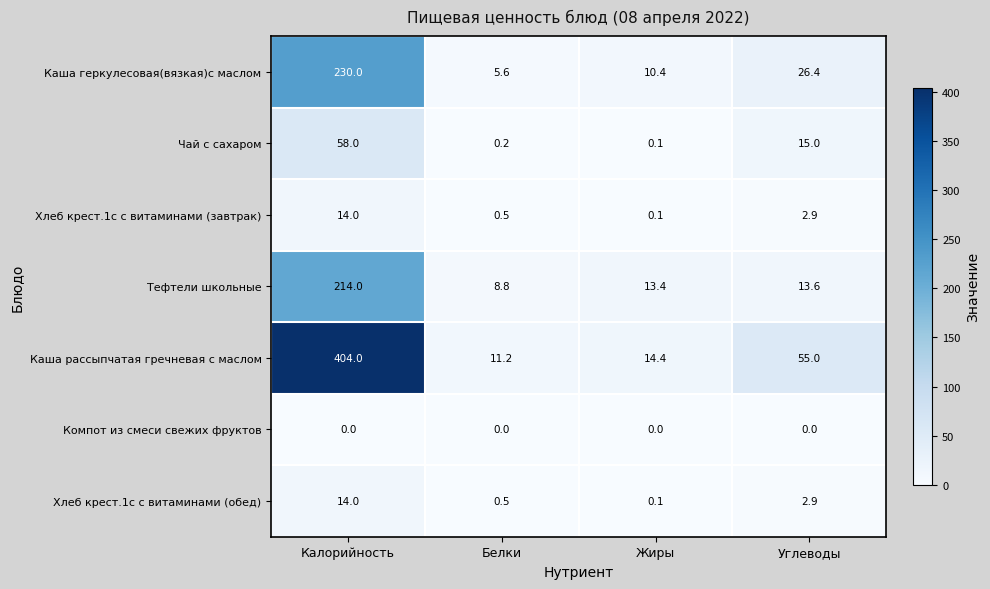

At which category is the sum across all series the highest?

Калорийность